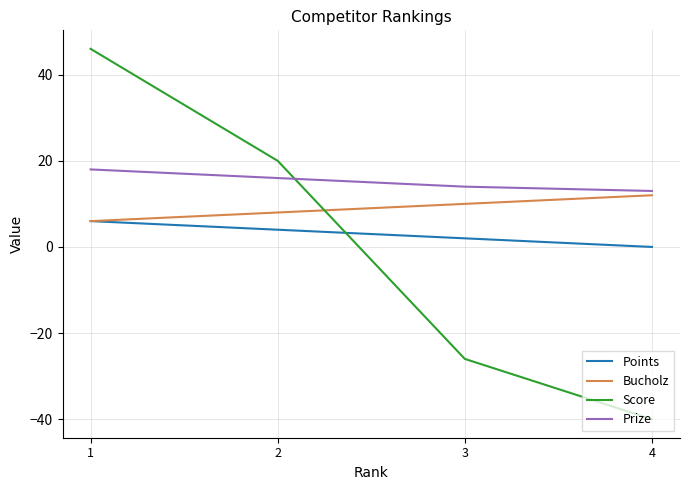

The Prize series shows 13 at 4. True or false?

True